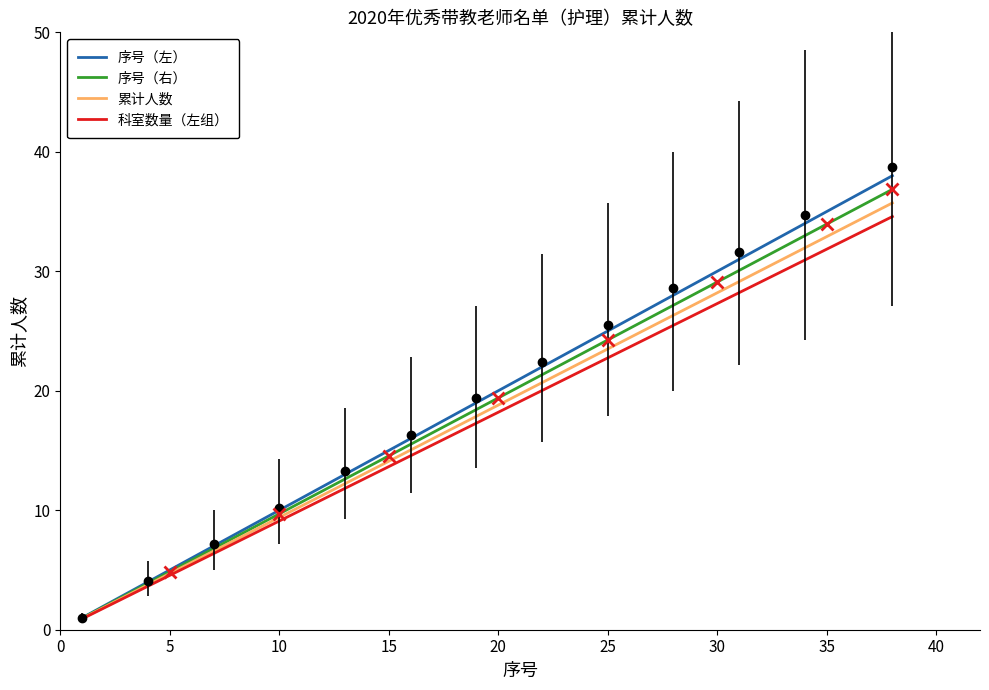

Rank the series by their maximum value, from lowest to highest.

科室数量（左组）, 累计人数, 序号（右）, 序号（左）